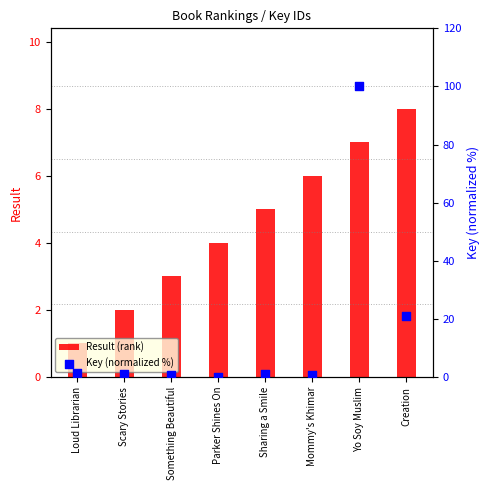

Which series has the widest spread of Y values?

Key (normalized %)